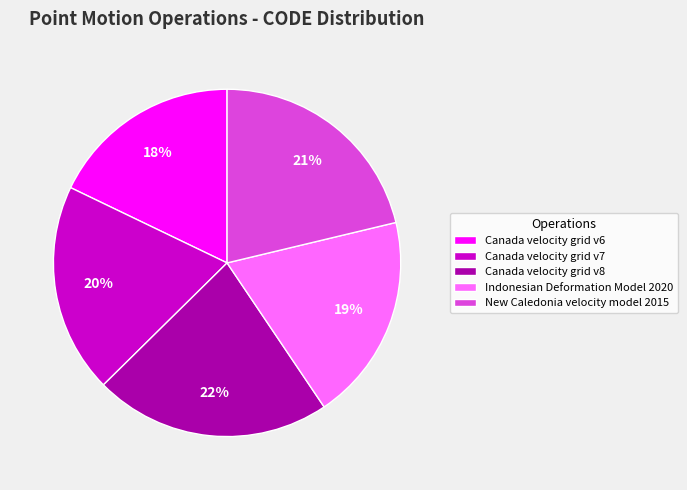

Do Canada velocity grid v7 and Canada velocity grid v8 together represent more than half of the pie?

No